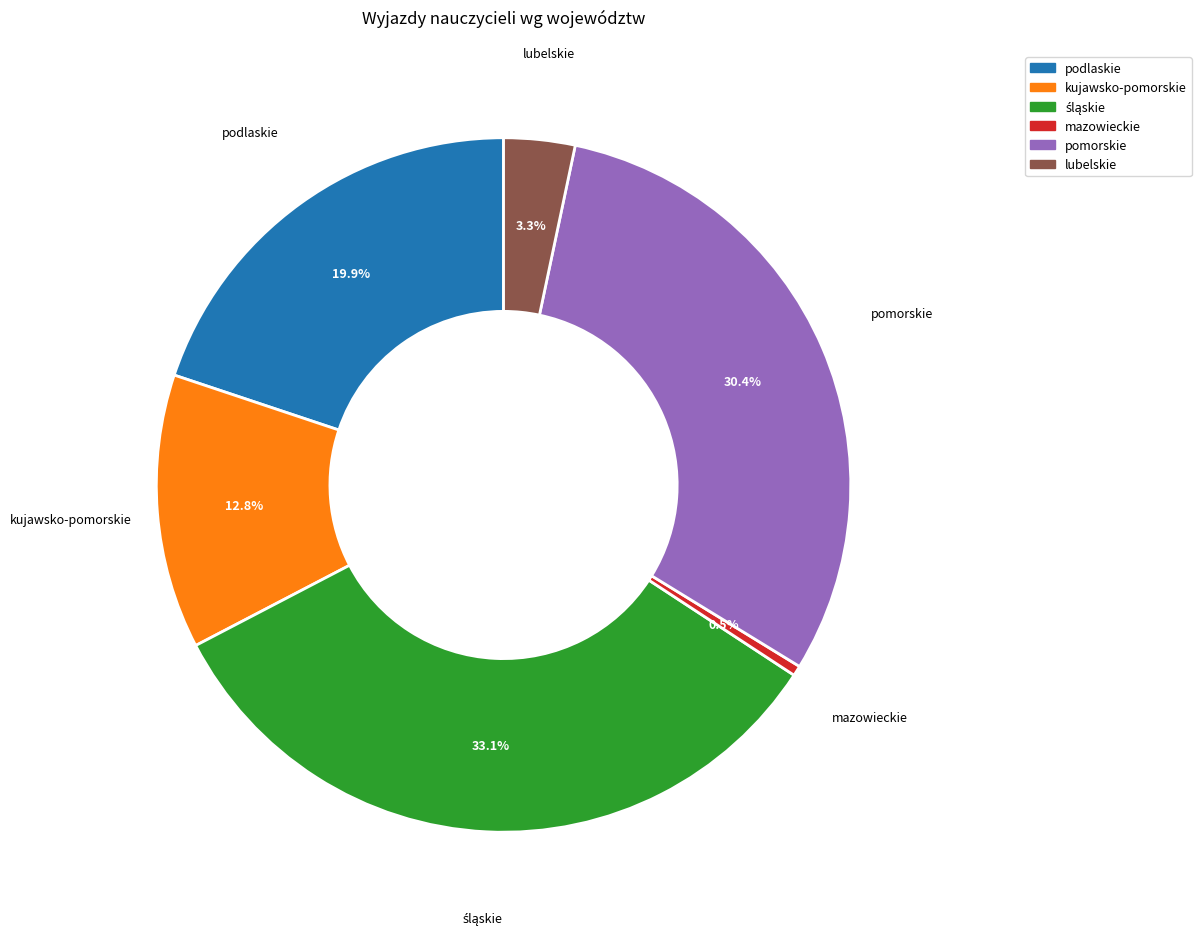

Is there a majority slice in this chart?

No